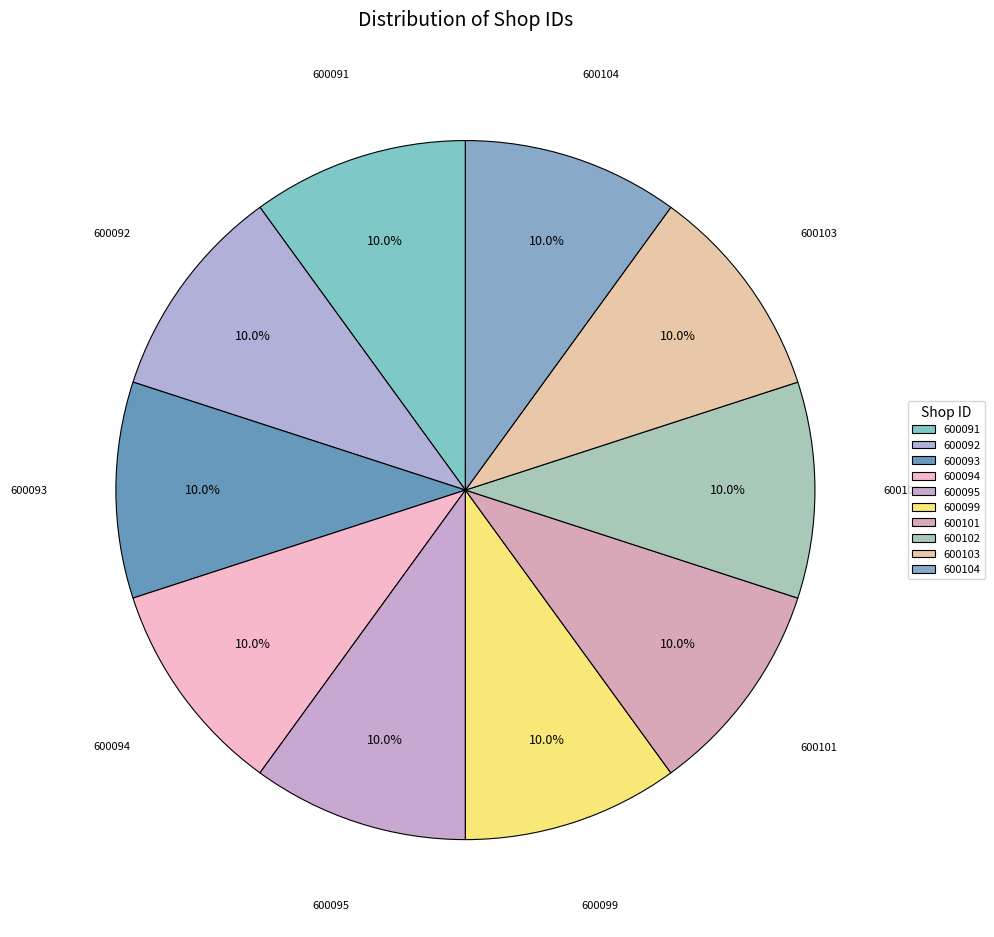

What is the ratio of the value at 600099 to the value at 600093?

1.0